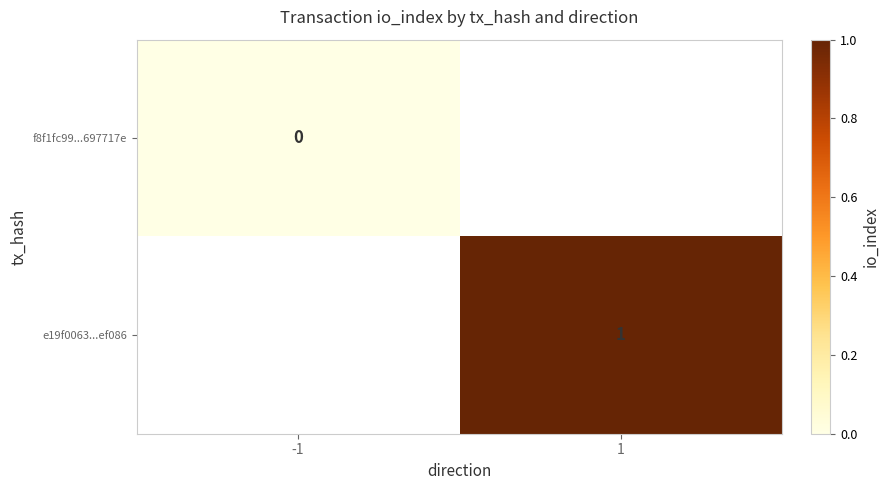

The e19f0063...ef086 series shows 1 at 1. True or false?

True